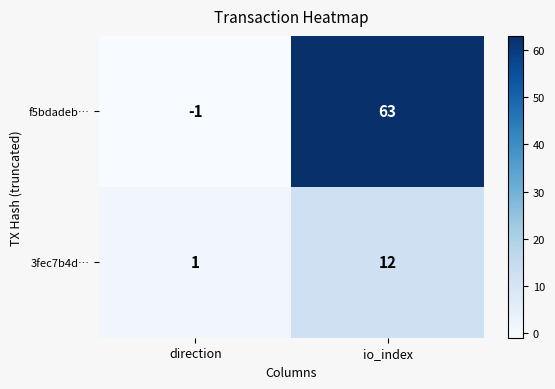

At which category does the chart reach its minimum across all series?

direction